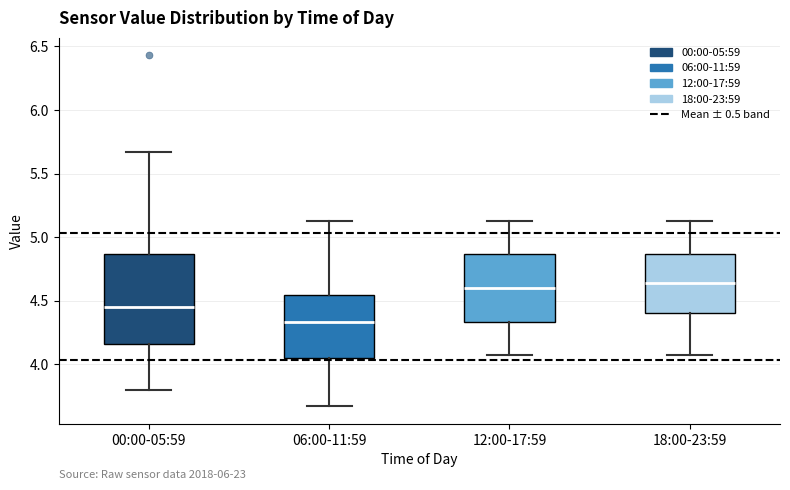

Reading left to right, read every box against the y-axis: the position of its median line, the range the box covers, and the ends of its whiskers. The values are not printed on the chart, so give them approximately, as read against the axis.

00:00-05:59: median 4.45, box 4.15 to 4.85, whiskers 3.80 to 5.65
06:00-11:59: median 4.35, box 4.05 to 4.55, whiskers 3.65 to 5.15
12:00-17:59: median 4.60, box 4.35 to 4.85, whiskers 4.05 to 5.15
18:00-23:59: median 4.65, box 4.40 to 4.85, whiskers 4.05 to 5.15